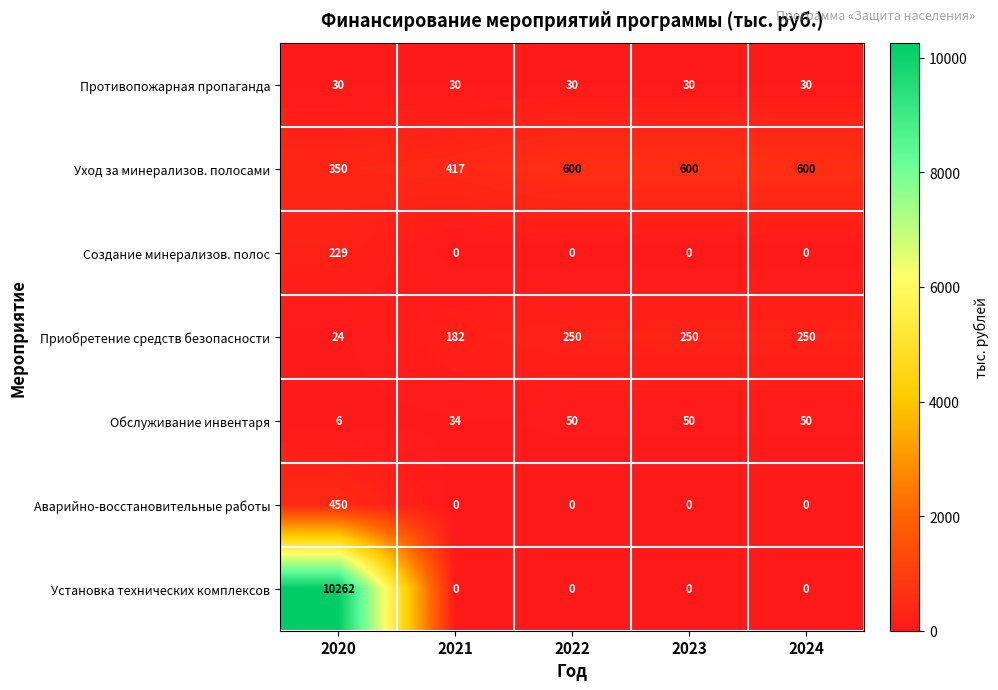

At which category is the sum across all series the highest?

2020